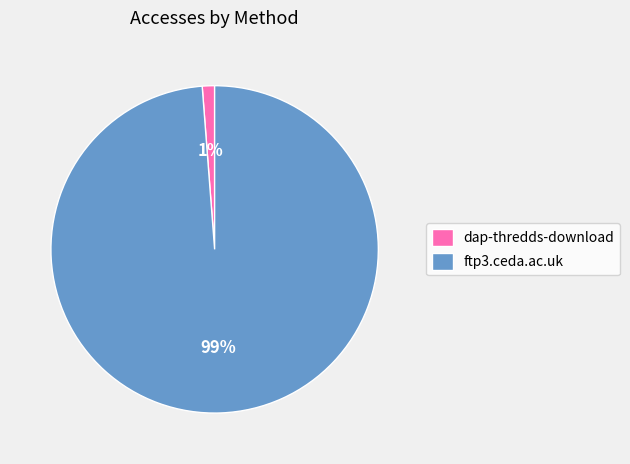

Is it true that dap-thredds-download is 1% of the pie?

True